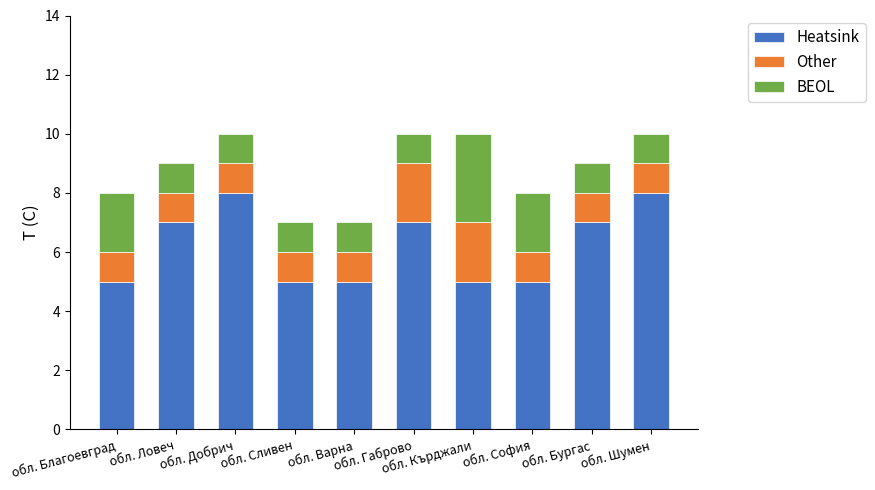

What is the difference between the maximum and minimum values in the Heatsink series?

3